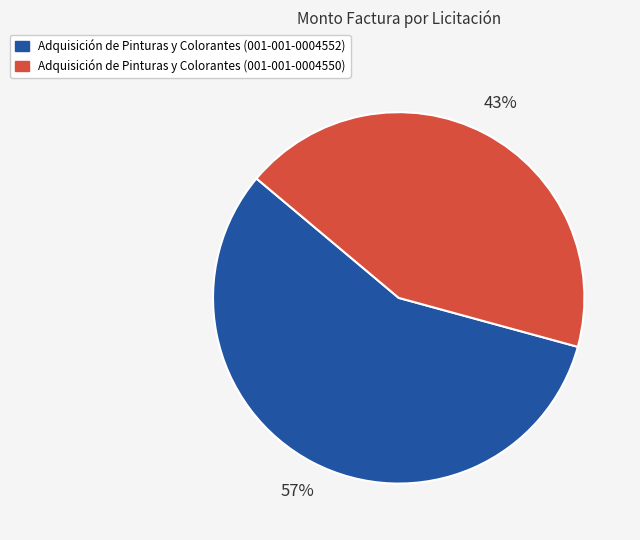

To the nearest percent, what portion does Adquisición de Pinturas y Colorantes (001-001-0004552) represent?

57%